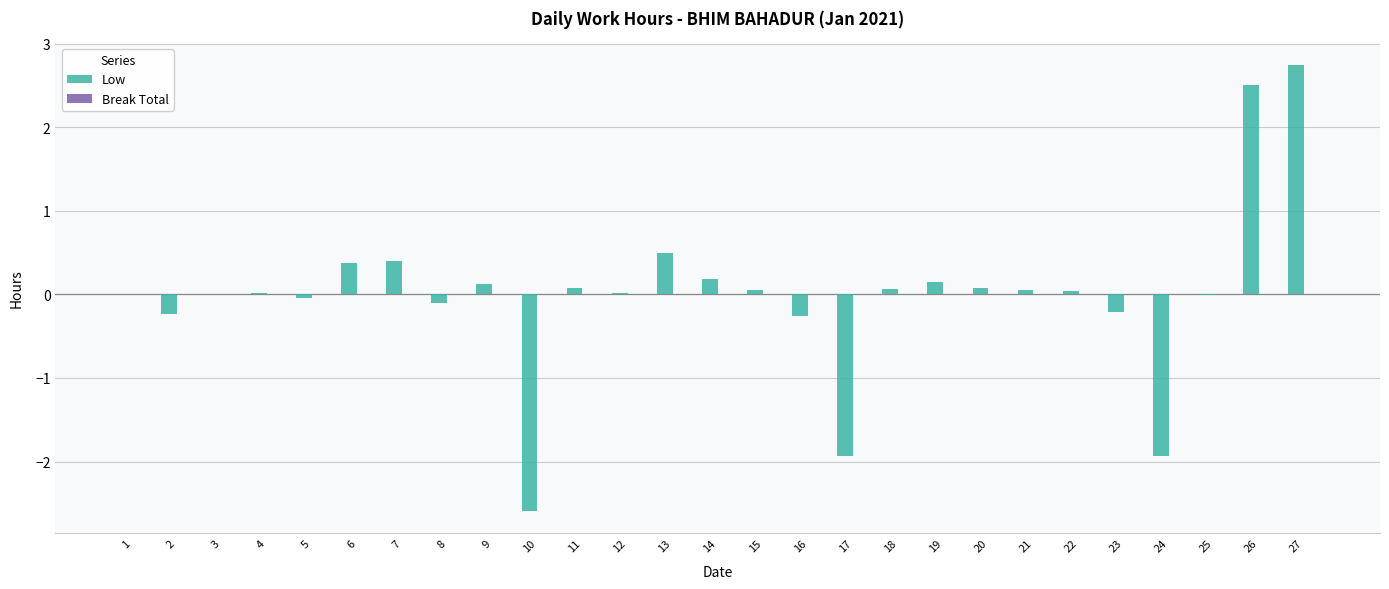

Are the bars horizontal?

No